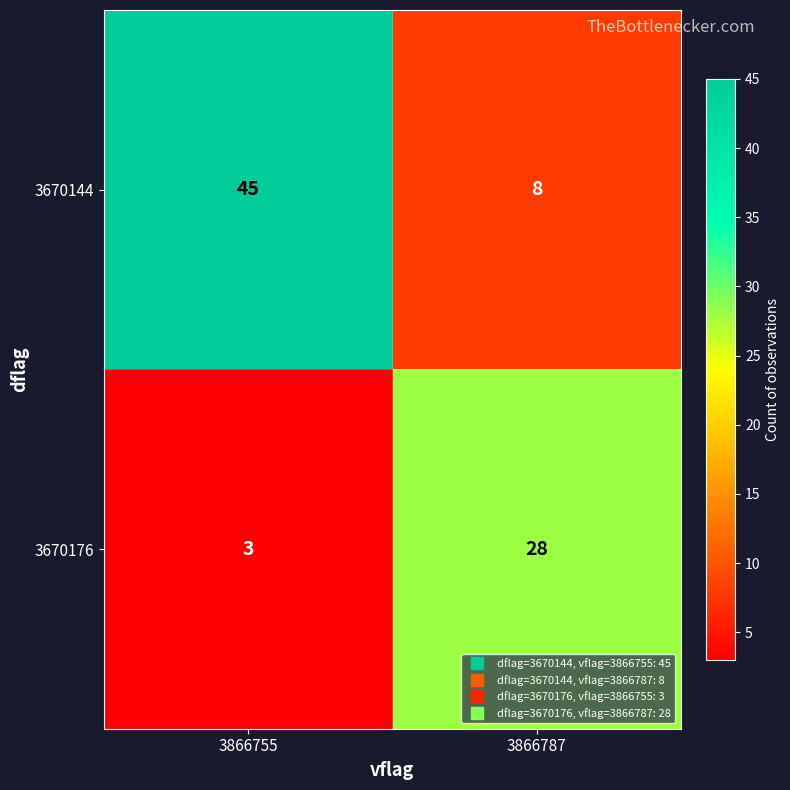

The 3670144 series shows 8 at 3866787. True or false?

True